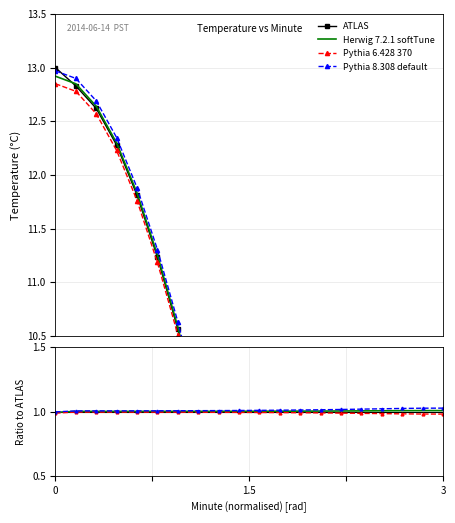

True or false: Pythia 8.308 default has more than 2 interior local peaks.

False